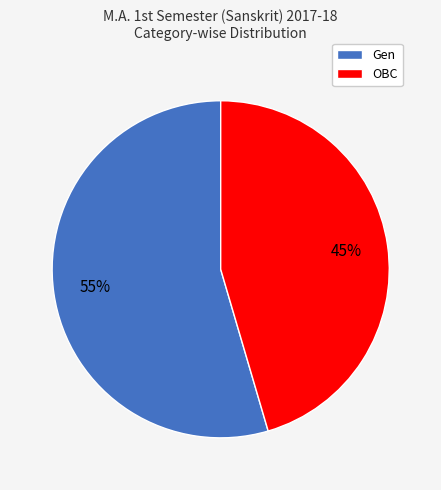

How many segments does this pie chart have?

2